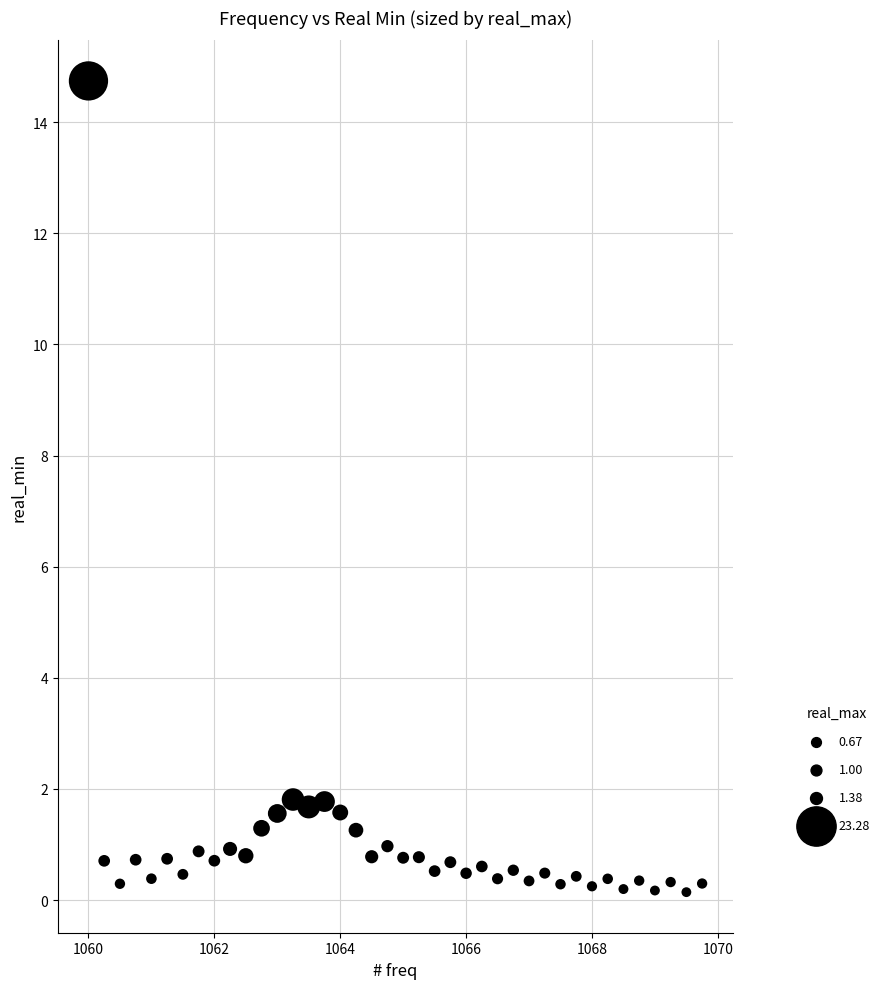

What is the range of X values (max minus min)?

9.8